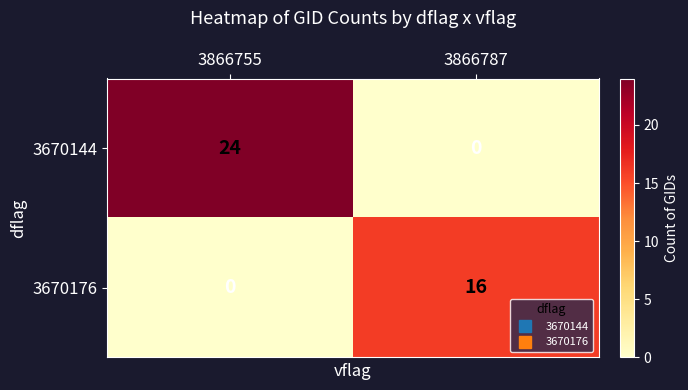

Which series has the largest range (max minus min)?

row_0